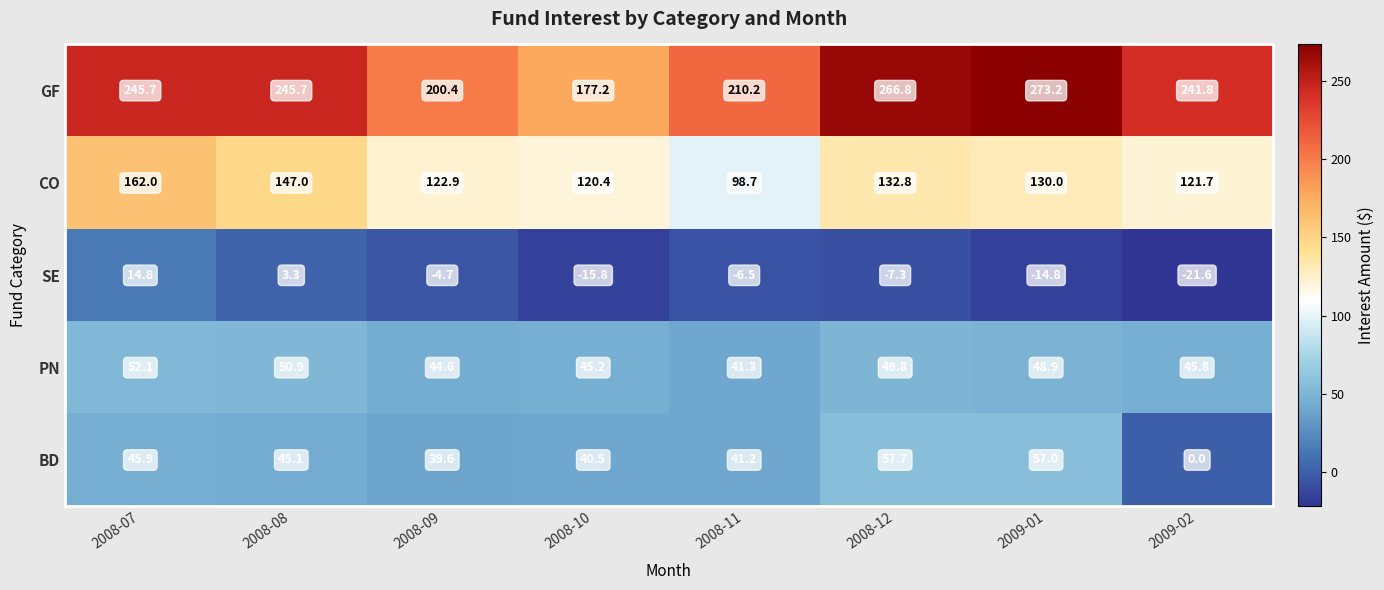

What is the total value across all series at 2008-09?

402.8